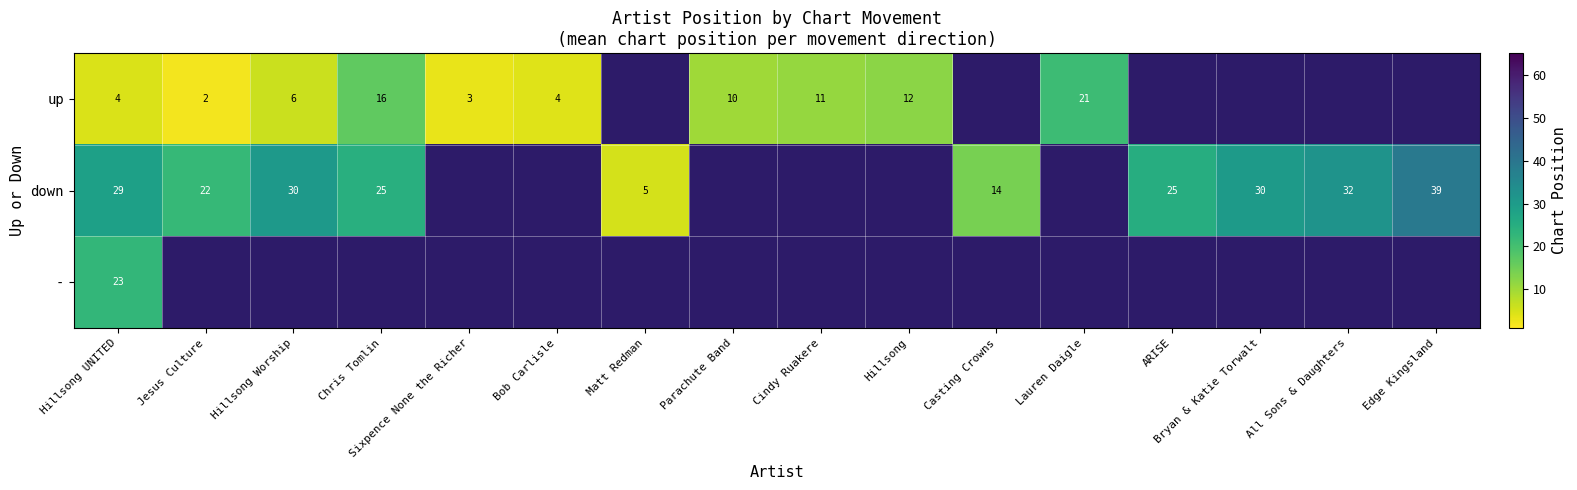

The down series shows 48.3 at Bryan & Katie Torwalt. True or false?

False